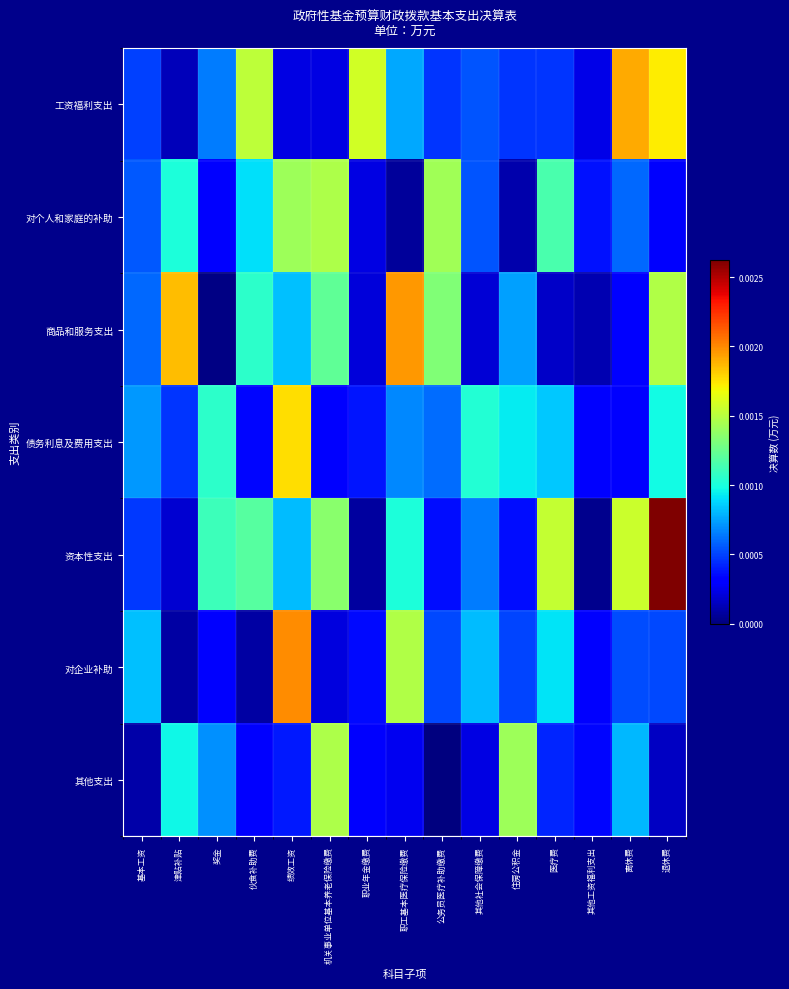

Reading left to right, what are all the values shown in this chart?

工资福利支出: 基本工资=0.0	津贴补贴=0.0	奖金=0.0	伙食补助费=0.0	绩效工资=0.0	机关事业单位基本养老保险缴费=0.0	职业年金缴费=0.0	职工基本医疗保险缴费=0.0	公务员医疗补助缴费=0.0	其他社会保障缴费=0.0	住房公积金=0.0	医疗费=0.0	其他工资福利支出=0.0	离休费=0.0	退休费=0.0
对个人和家庭的补助: 基本工资=0.0	津贴补贴=0.0	奖金=0.0	伙食补助费=0.0	绩效工资=0.0	机关事业单位基本养老保险缴费=0.0	职业年金缴费=0.0	职工基本医疗保险缴费=0.0	公务员医疗补助缴费=0.0	其他社会保障缴费=0.0	住房公积金=0.0	医疗费=0.0	其他工资福利支出=0.0	离休费=0.0	退休费=0.0
商品和服务支出: 基本工资=0.0	津贴补贴=0.0	奖金=0.0	伙食补助费=0.0	绩效工资=0.0	机关事业单位基本养老保险缴费=0.0	职业年金缴费=0.0	职工基本医疗保险缴费=0.0	公务员医疗补助缴费=0.0	其他社会保障缴费=0.0	住房公积金=0.0	医疗费=0.0	其他工资福利支出=0.0	离休费=0.0	退休费=0.0
债务利息及费用支出: 基本工资=0.0	津贴补贴=0.0	奖金=0.0	伙食补助费=0.0	绩效工资=0.0	机关事业单位基本养老保险缴费=0.0	职业年金缴费=0.0	职工基本医疗保险缴费=0.0	公务员医疗补助缴费=0.0	其他社会保障缴费=0.0	住房公积金=0.0	医疗费=0.0	其他工资福利支出=0.0	离休费=0.0	退休费=0.0
资本性支出: 基本工资=0.0	津贴补贴=0.0	奖金=0.0	伙食补助费=0.0	绩效工资=0.0	机关事业单位基本养老保险缴费=0.0	职业年金缴费=0.0	职工基本医疗保险缴费=0.0	公务员医疗补助缴费=0.0	其他社会保障缴费=0.0	住房公积金=0.0	医疗费=0.0	其他工资福利支出=0.0	离休费=0.0	退休费=0.0
对企业补助: 基本工资=0.0	津贴补贴=0.0	奖金=0.0	伙食补助费=0.0	绩效工资=0.0	机关事业单位基本养老保险缴费=0.0	职业年金缴费=0.0	职工基本医疗保险缴费=0.0	公务员医疗补助缴费=0.0	其他社会保障缴费=0.0	住房公积金=0.0	医疗费=0.0	其他工资福利支出=0.0	离休费=0.0	退休费=0.0
其他支出: 基本工资=0.0	津贴补贴=0.0	奖金=0.0	伙食补助费=0.0	绩效工资=0.0	机关事业单位基本养老保险缴费=0.0	职业年金缴费=0.0	职工基本医疗保险缴费=0.0	公务员医疗补助缴费=0.0	其他社会保障缴费=0.0	住房公积金=0.0	医疗费=0.0	其他工资福利支出=0.0	离休费=0.0	退休费=0.0